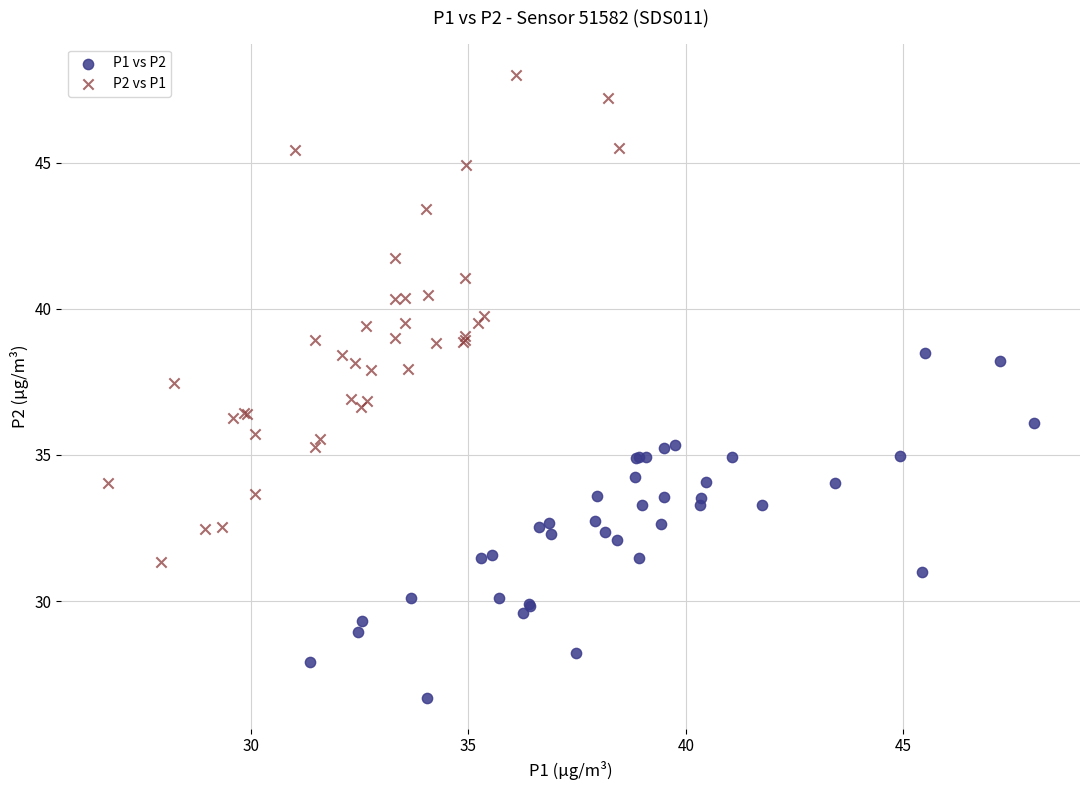

Which series has the widest spread of Y values?

P2 vs P1